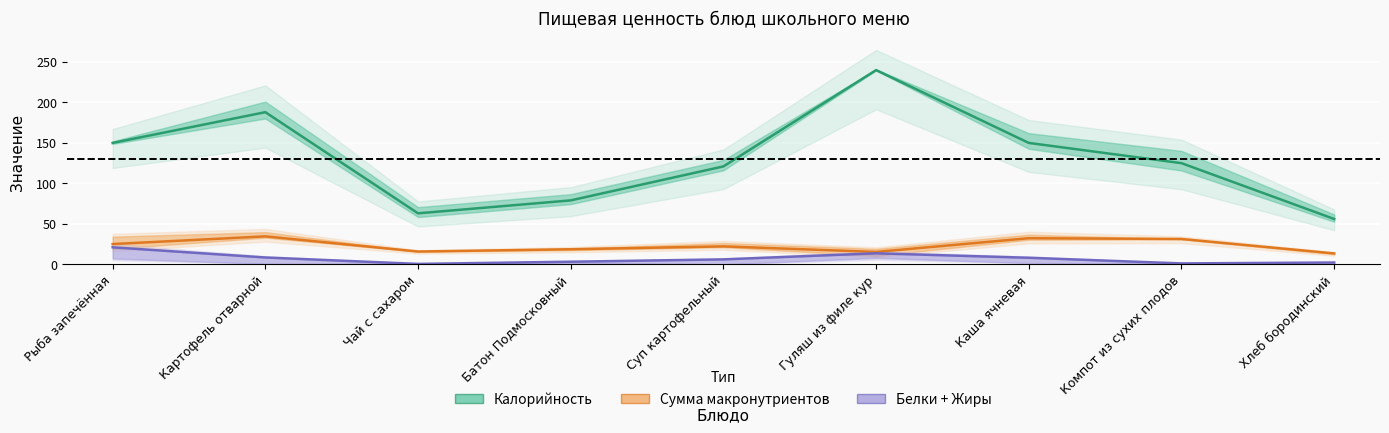

Which series has the largest total across all categories?

Калорийность